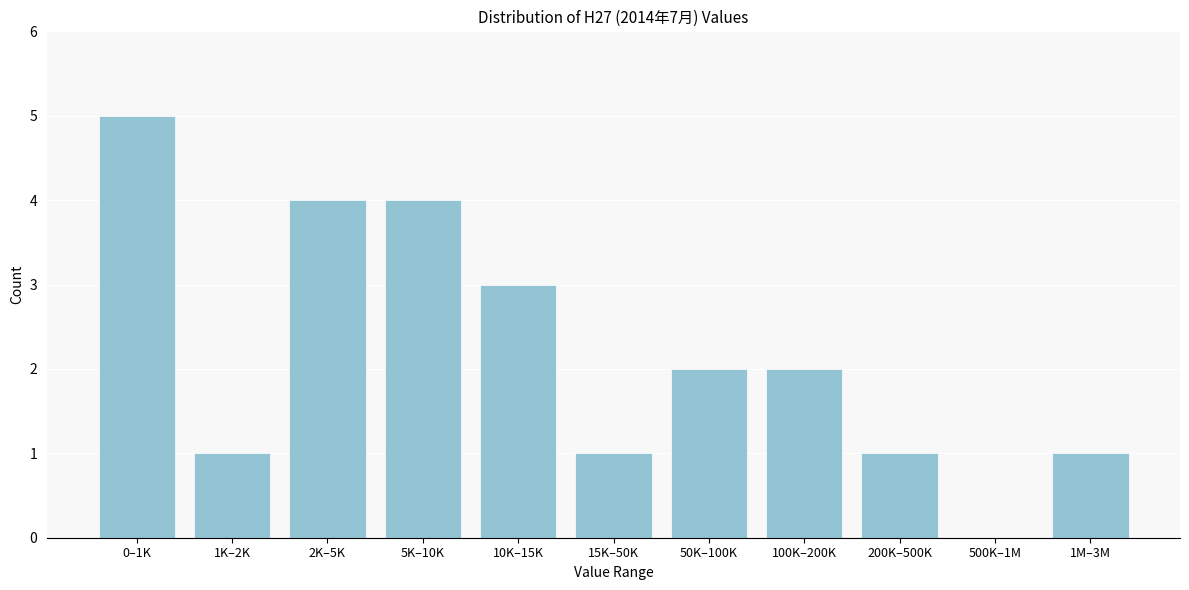

Reading right to left, what are all the values shown in this chart?

1M–3M=1	500K–1M=0	200K–500K=1	100K–200K=2	50K–100K=2	15K–50K=1	10K–15K=3	5K–10K=4	2K–5K=4	1K–2K=1	0–1K=5